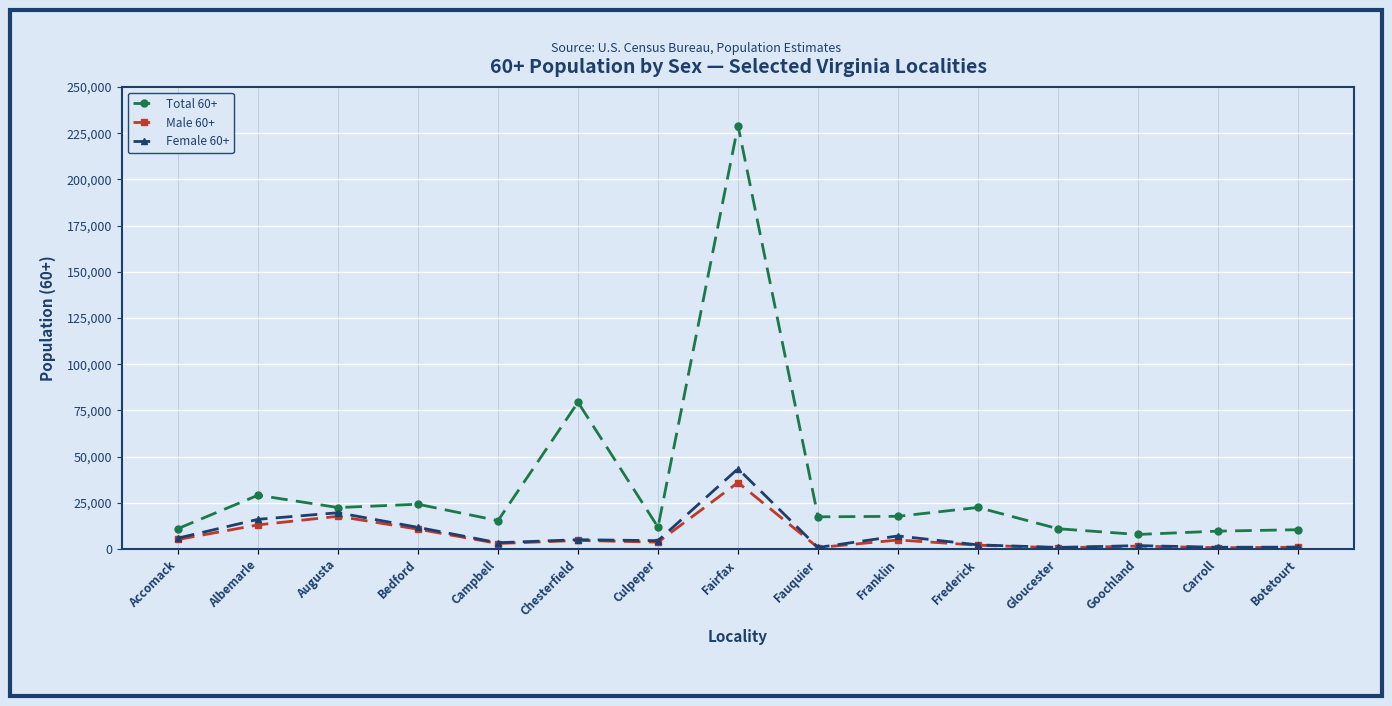

True or false: Female 60+ and Total 60+ cross at least once.

False